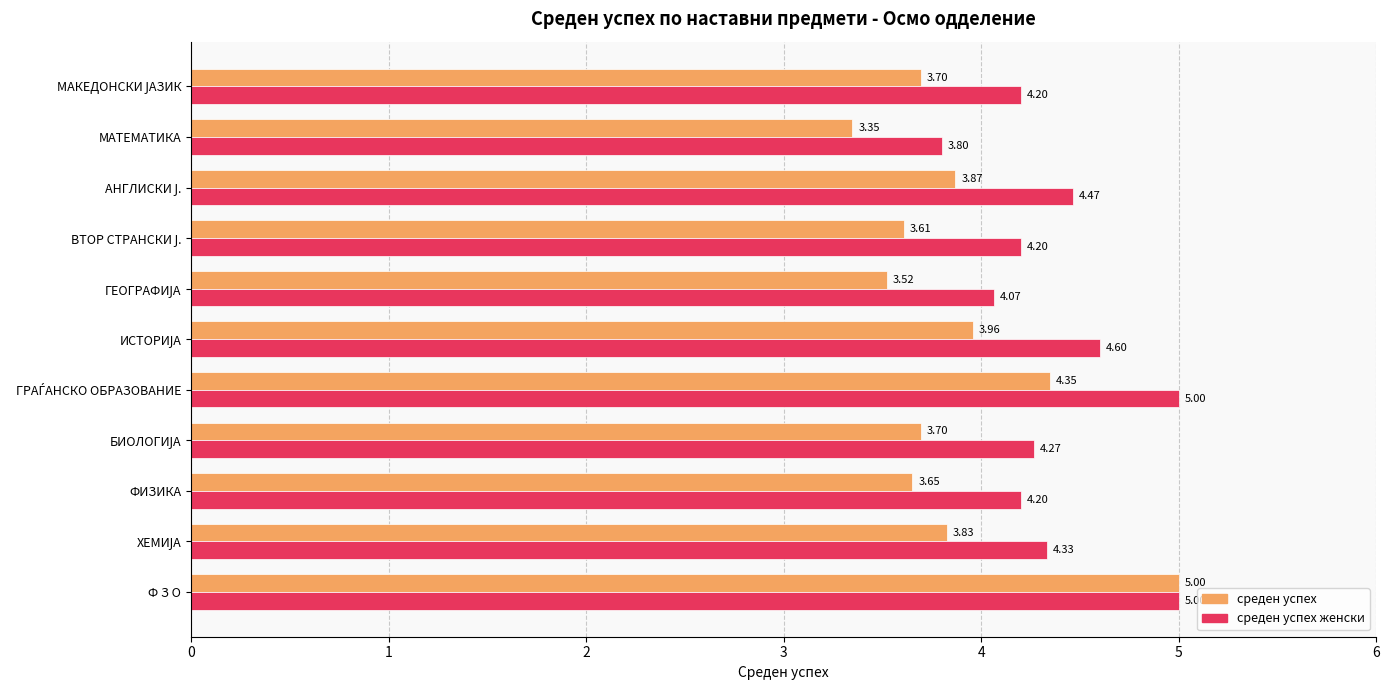

Which series has the largest range (max minus min)?

среден успех